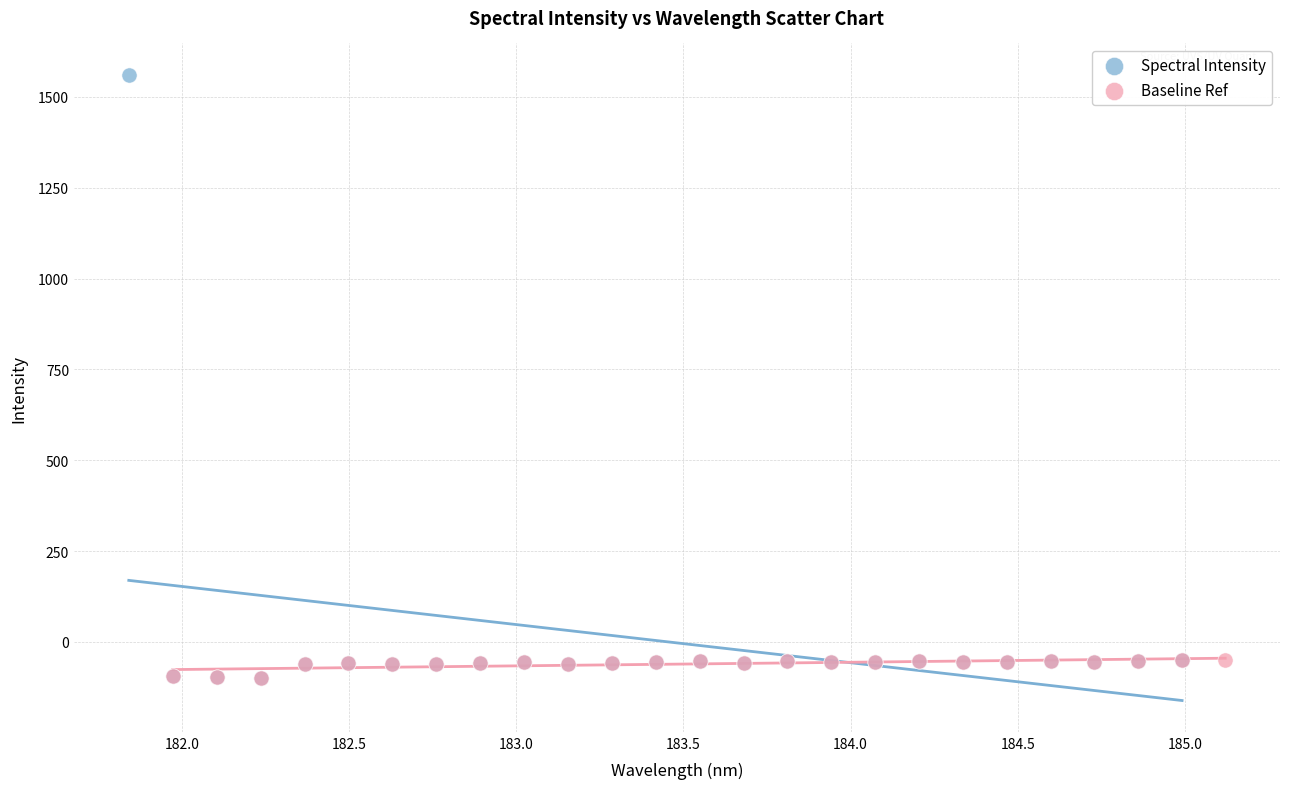

Which series has the widest spread of Y values?

Spectral Intensity